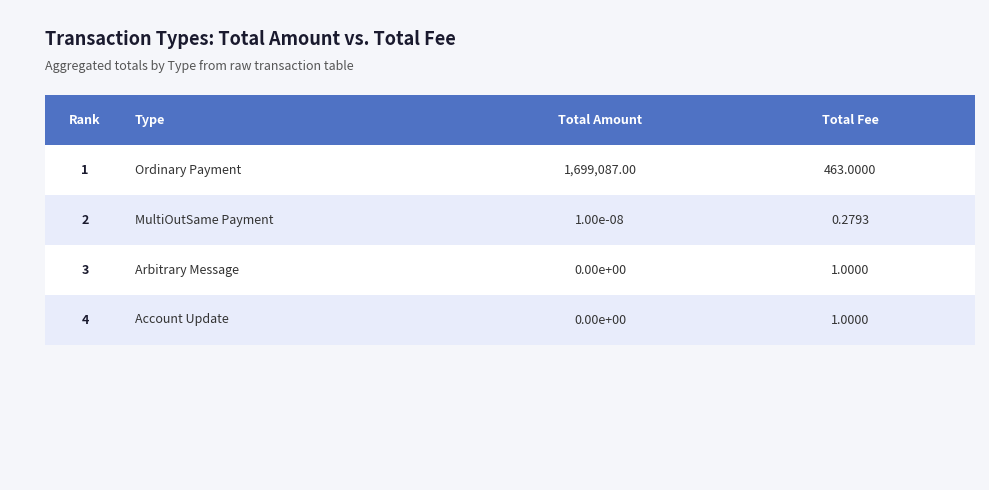

How many categories are shown in the chart?

4